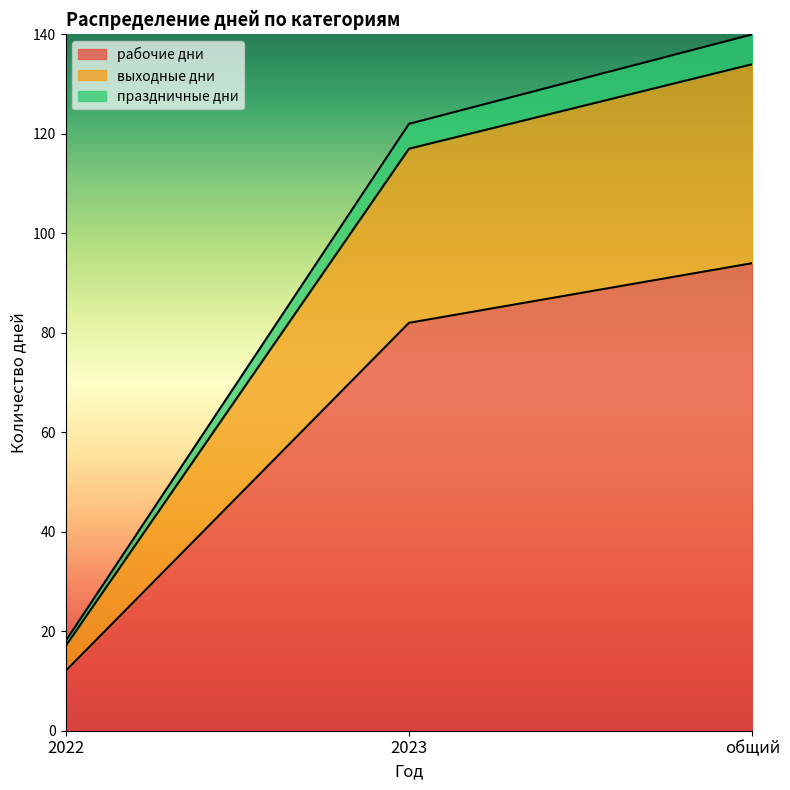

What is the difference between the highest and lowest values at 2022?

6